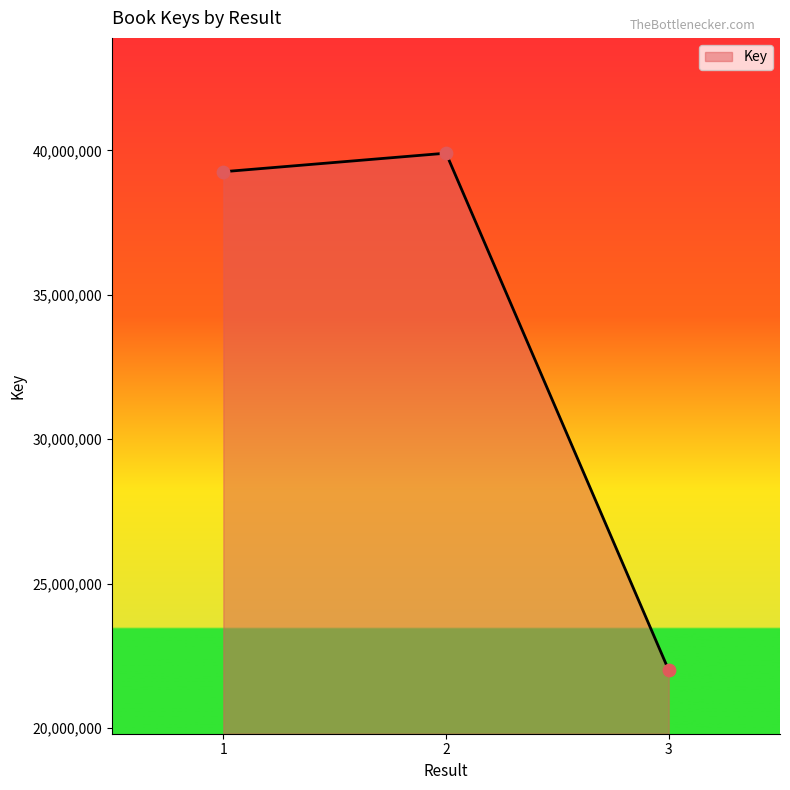

Between 2 and 3, which is larger?

2